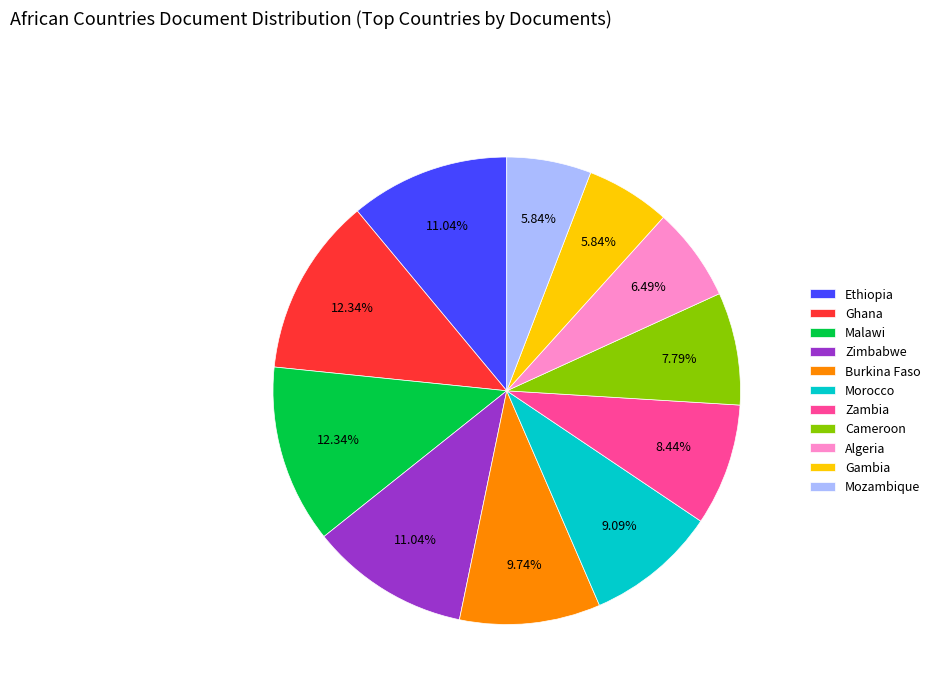

What is the total percentage of Zambia and Morocco?

17.5%